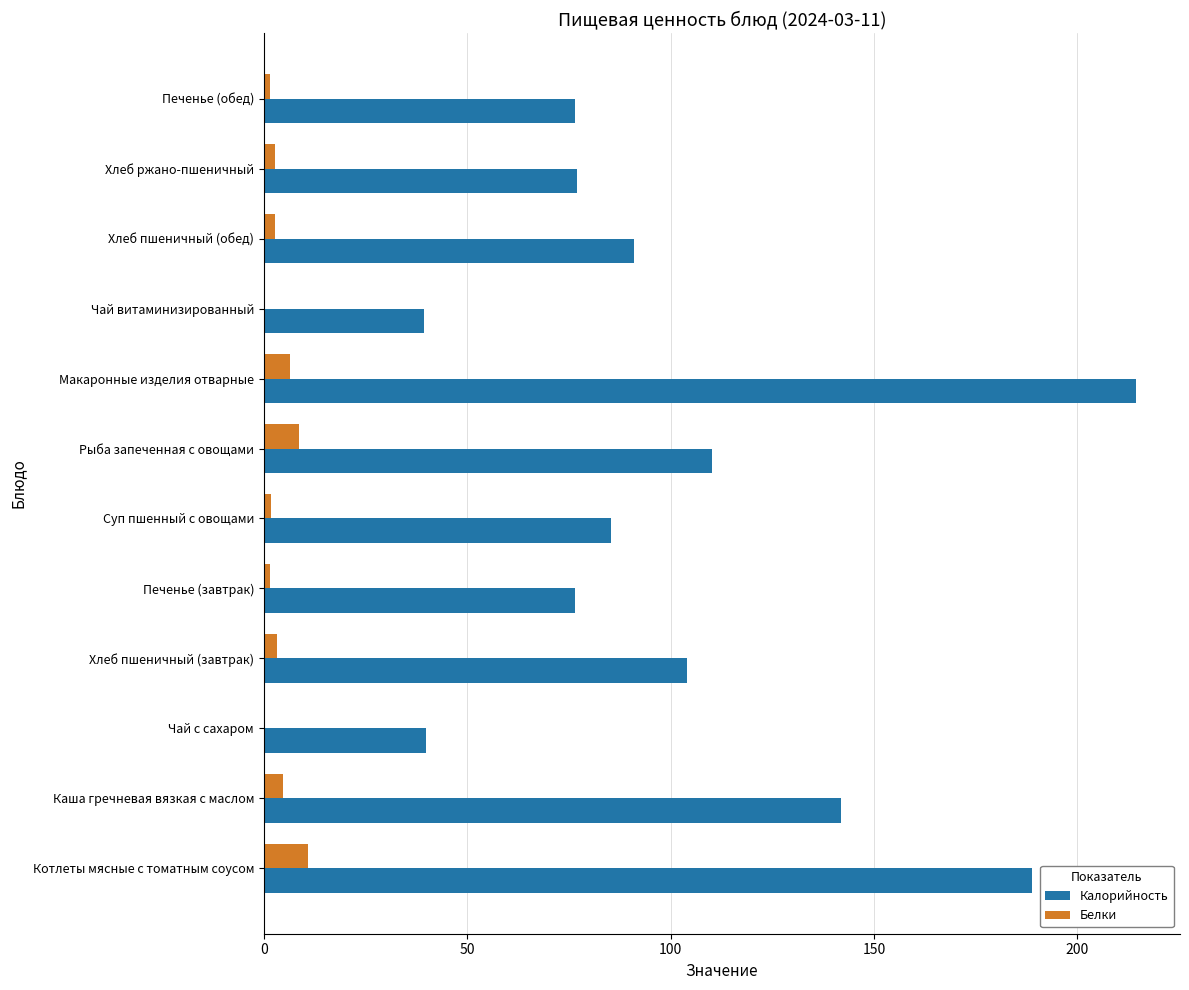

What are all the series names shown in the legend?

Калорийность, Белки